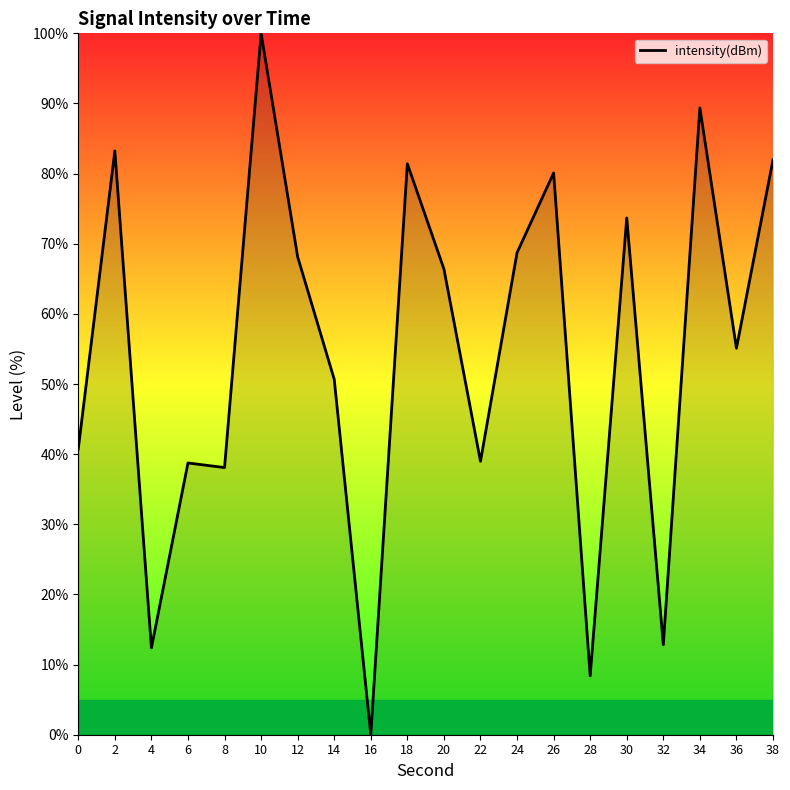

How many categories are shown in the chart?

20